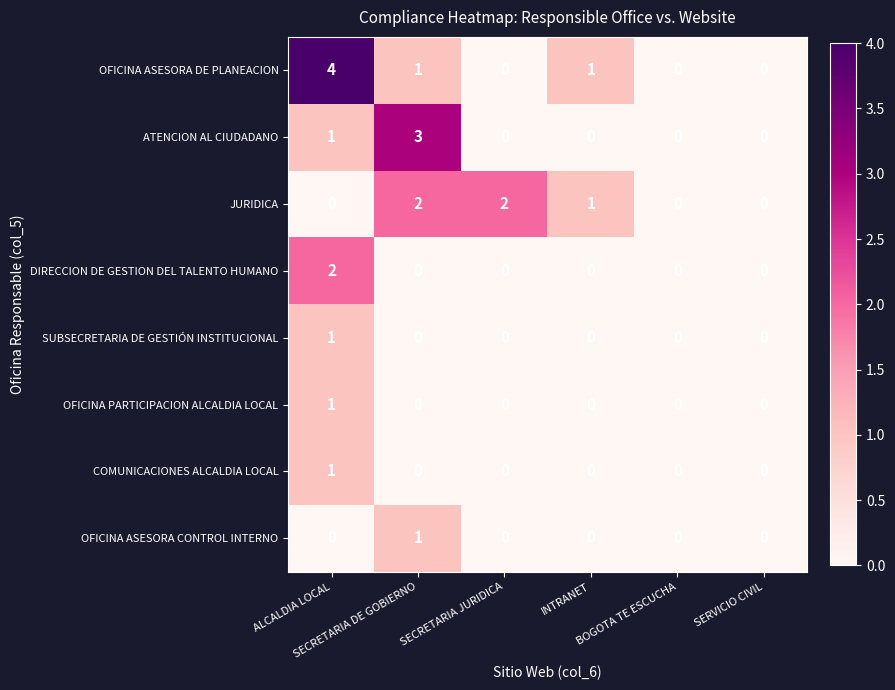

Which series has the largest total across all categories?

OFICINA ASESORA DE PLANEACION